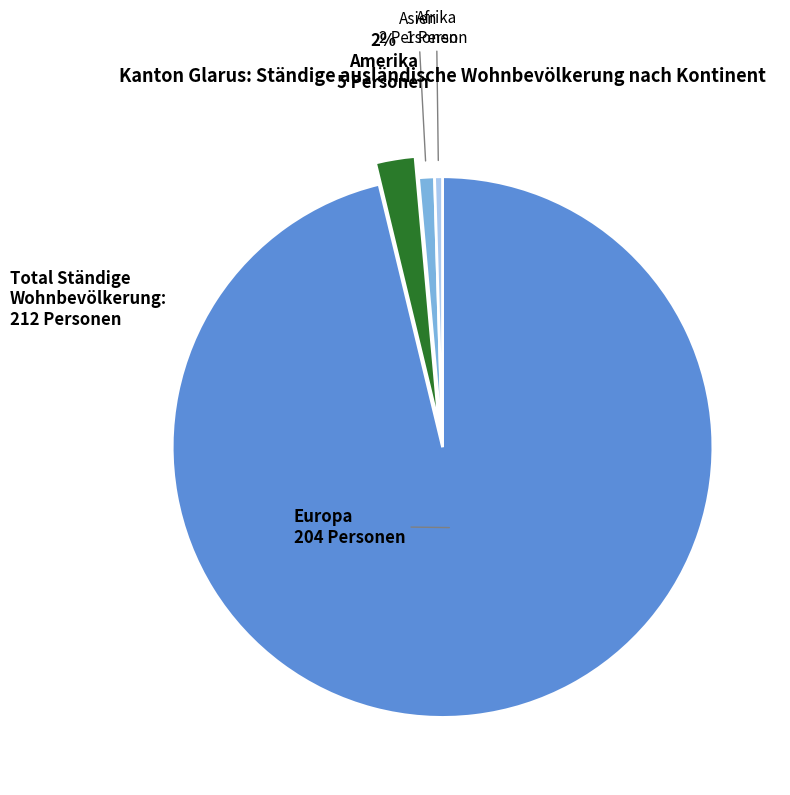

Does Amerika represent more than half of the total?

No